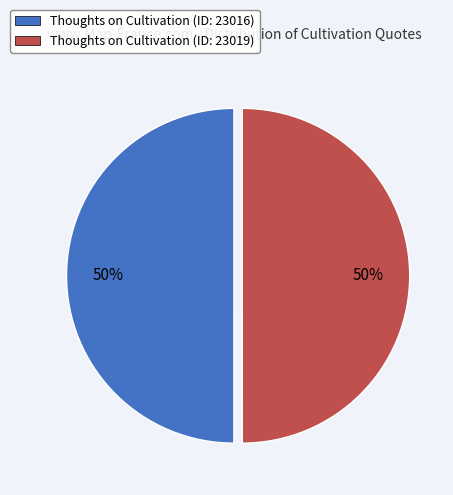

What percentage is the Thoughts on Cultivation (ID: 23019) slice, to the nearest percent?

50%